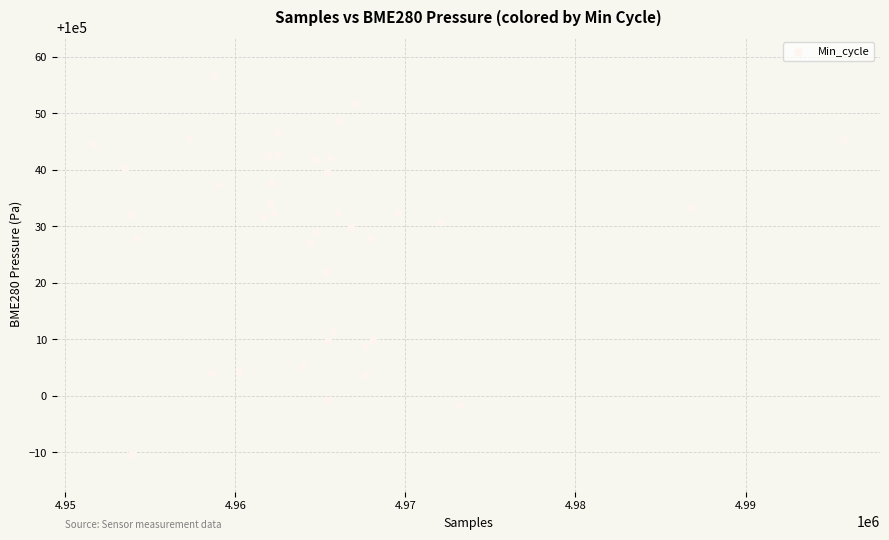

What Y value in the scatter plot is closest to 100023?

100022.0